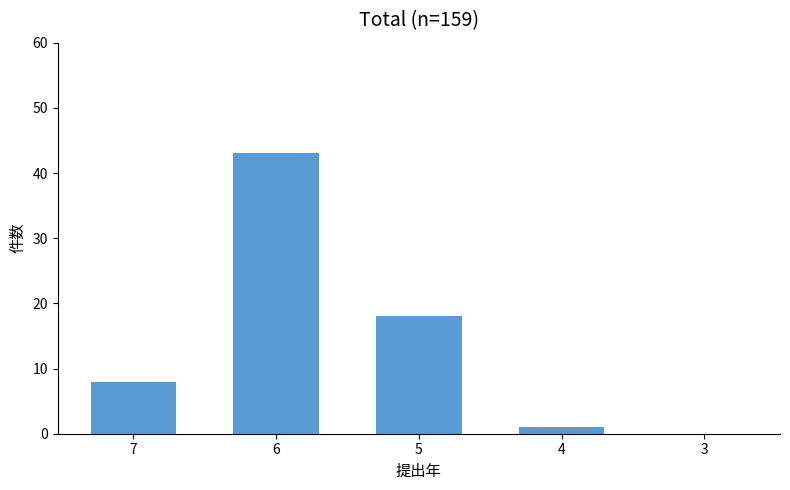

Reading left to right, extract all data points from this chart.

8	43	18	1	0